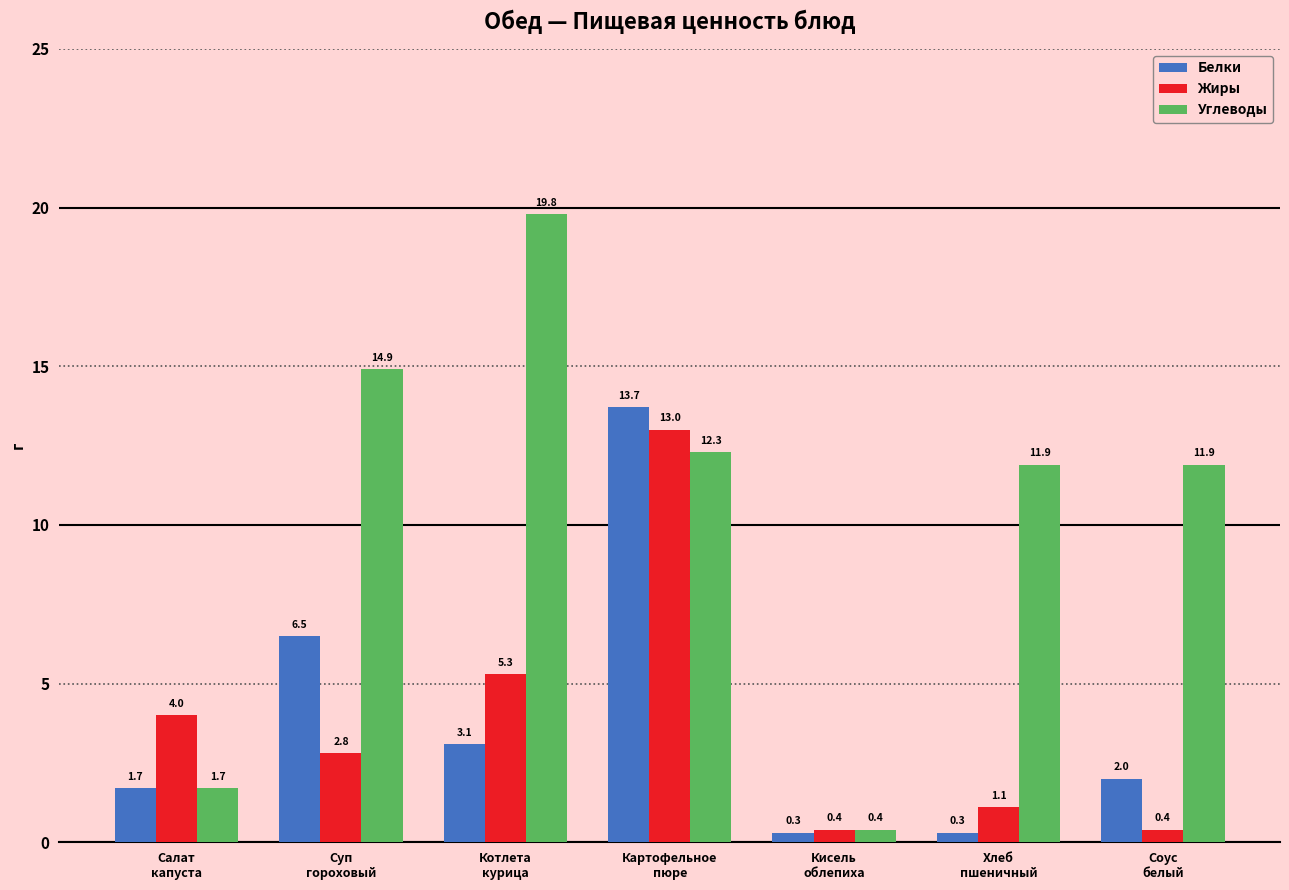

Where does the Углеводы series first go above 11?

Суп
гороховый